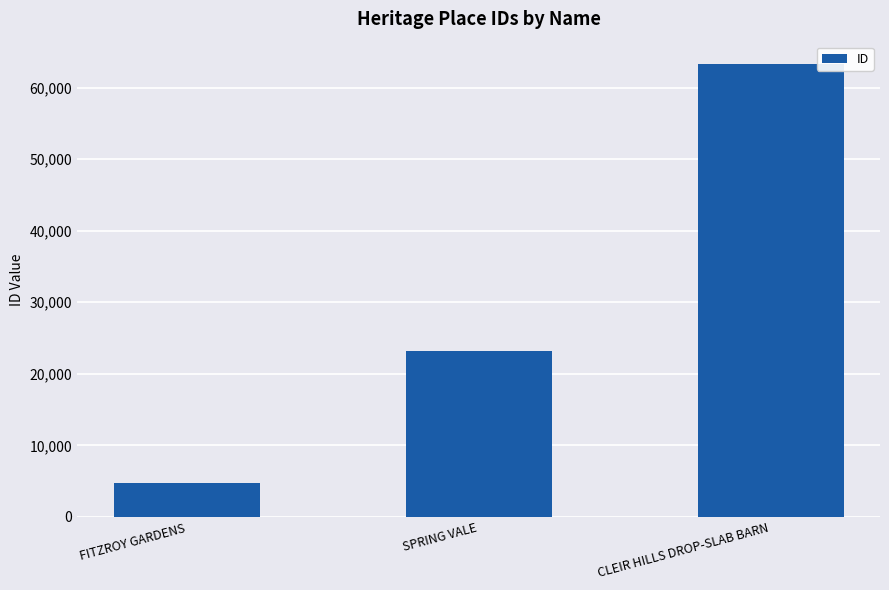

How many categories are shown in the chart?

3